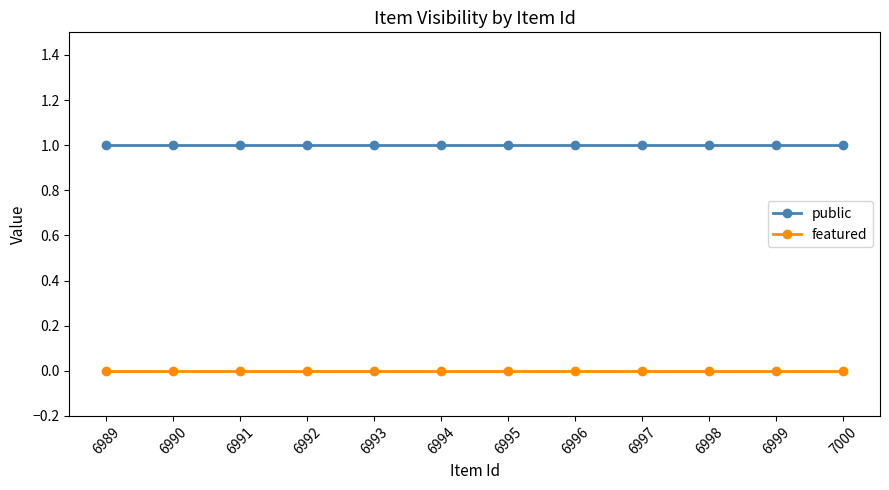

The public series shows 2 at 6994. True or false?

False